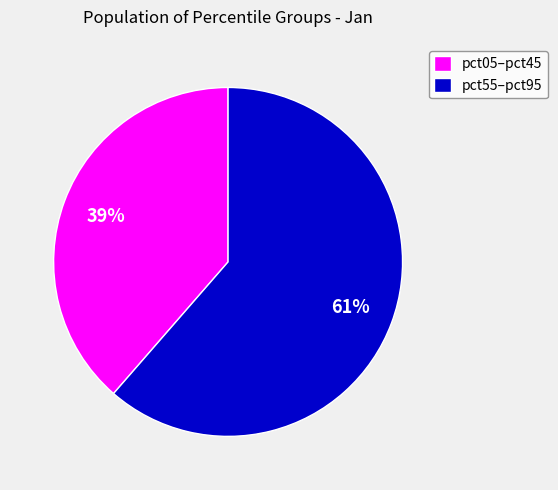

What percentage is the pct05–pct45 slice, to the nearest percent?

39%